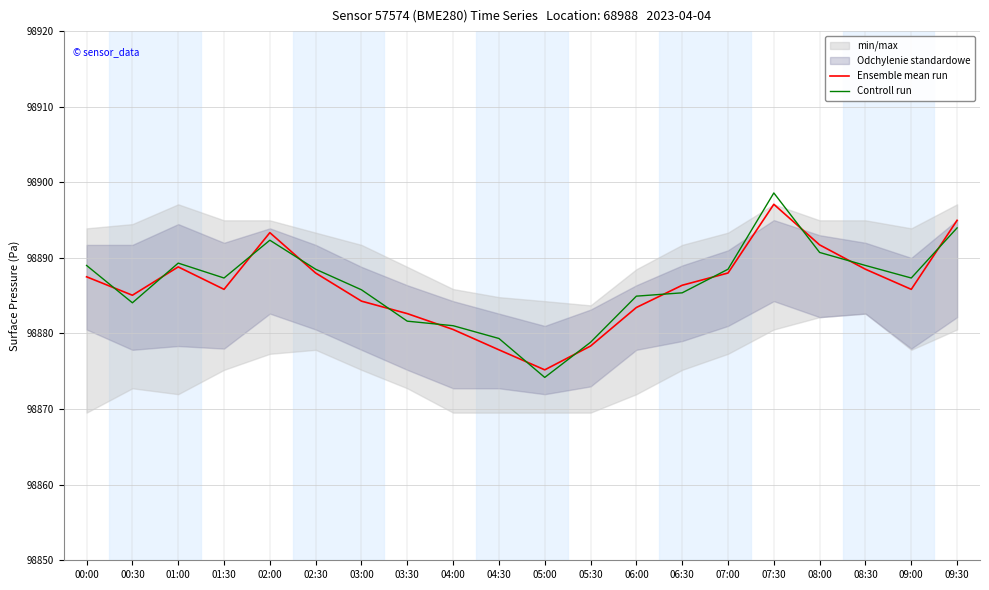

Rank the categories by Controll run value from lowest to highest.

05:00, 05:30, 04:30, 04:00, 03:30, 00:30, 06:00, 06:30, 03:00, 01:30, 09:00, 02:30, 07:00, 00:00, 08:30, 01:00, 08:00, 02:00, 09:30, 07:30